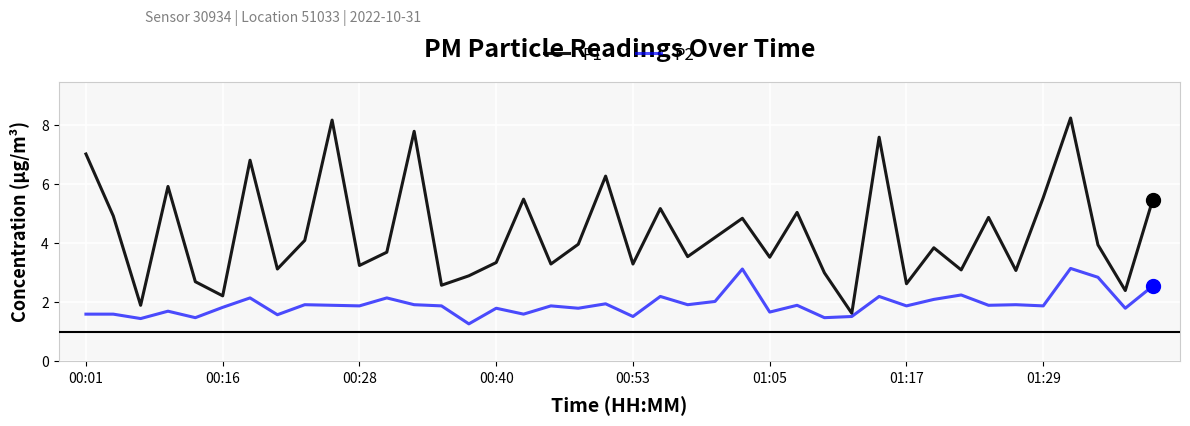

How many interior local peaks does the P1 series have?

13